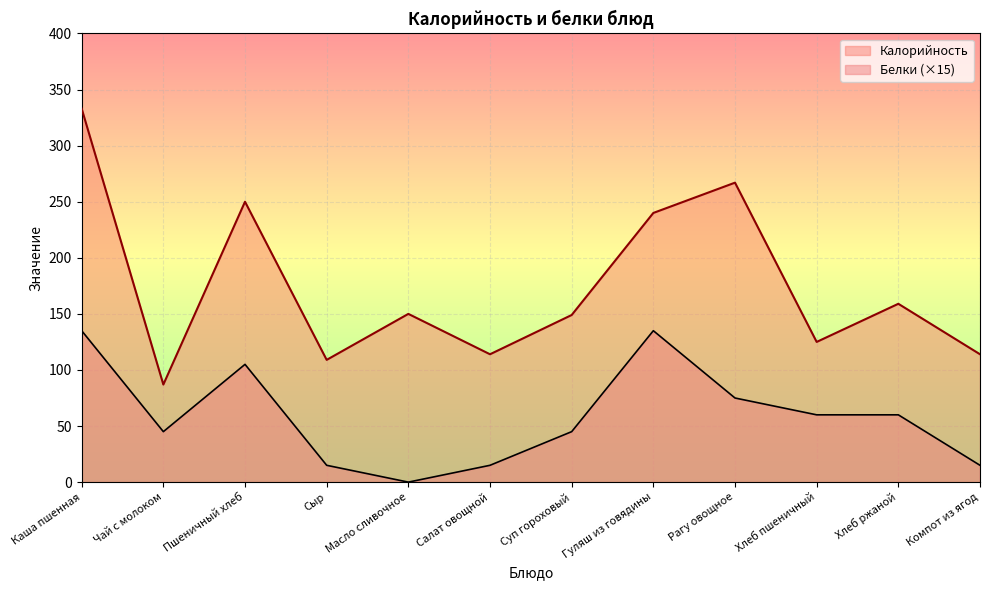

At which category is the sum across all series the highest?

Каша пшенная